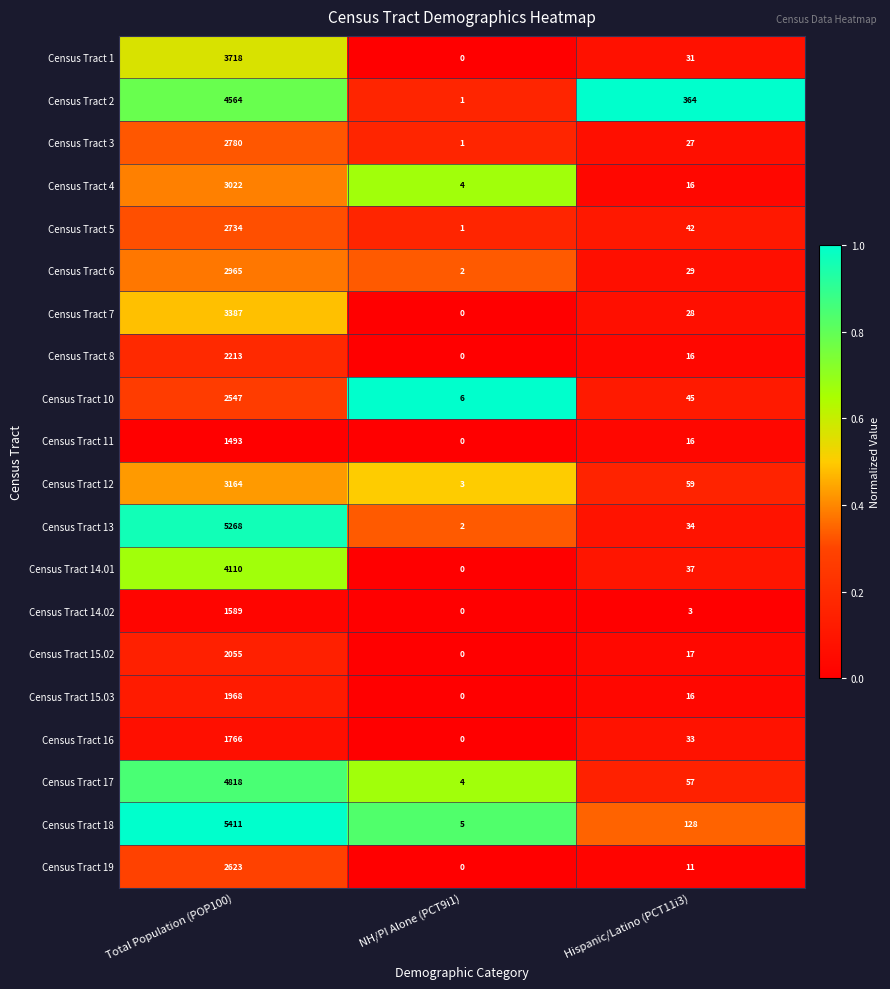

What value does the Census Tract 5 series have at Hispanic/Latino (PCT11i3), to the nearest 10?

40